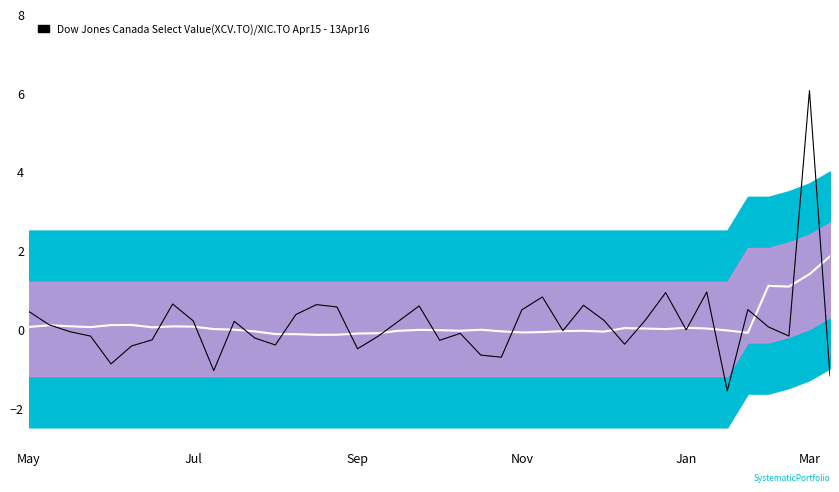

What position from the left is Mar?

6